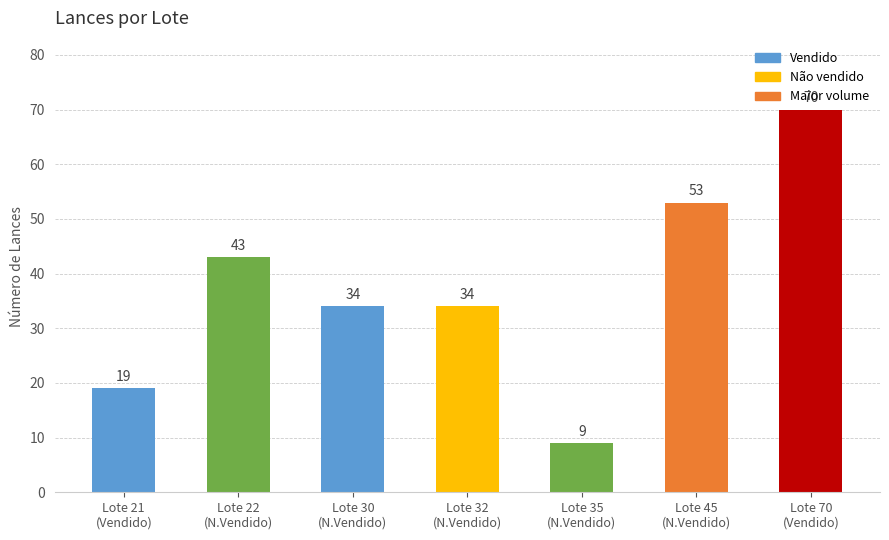

What is the change in value from Lote 30
(N.Vendido) to Lote 70
(Vendido)?

+36